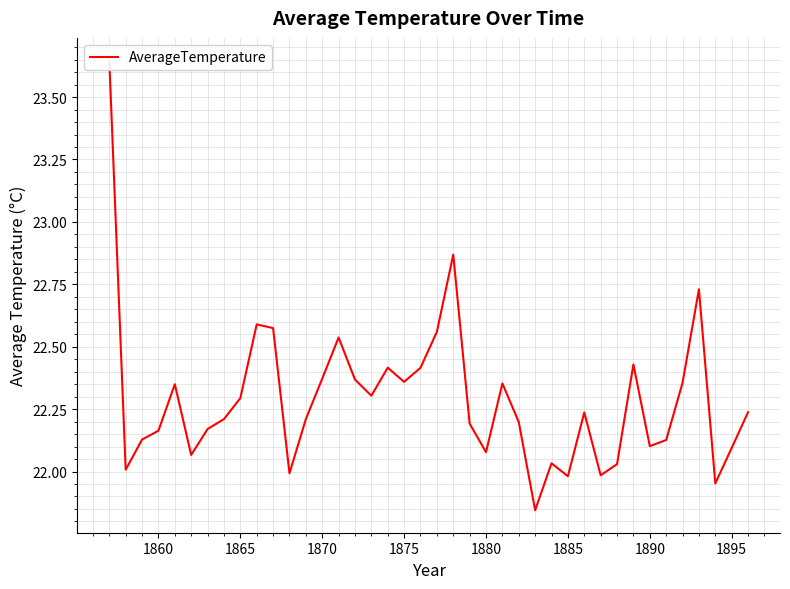

The value at 1870 is 32.5. True or false?

False